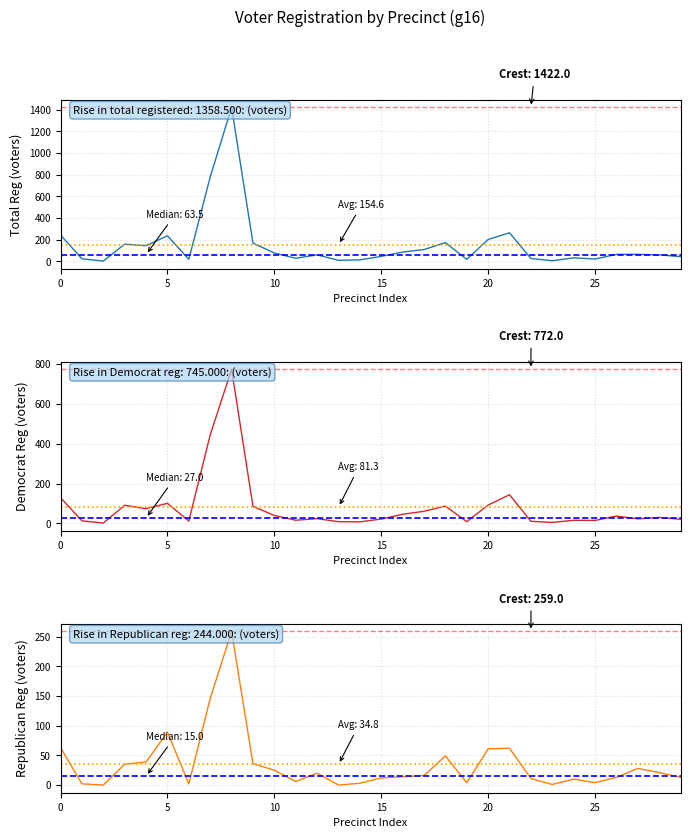

How many lines are shown in the chart?

3